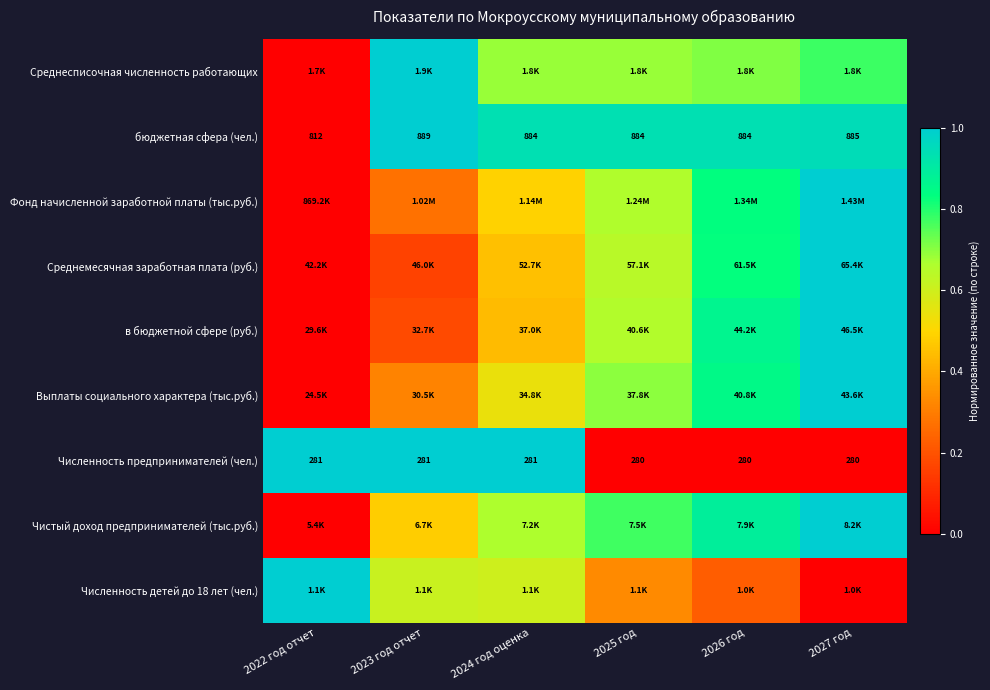

How many data points does each series have?

6